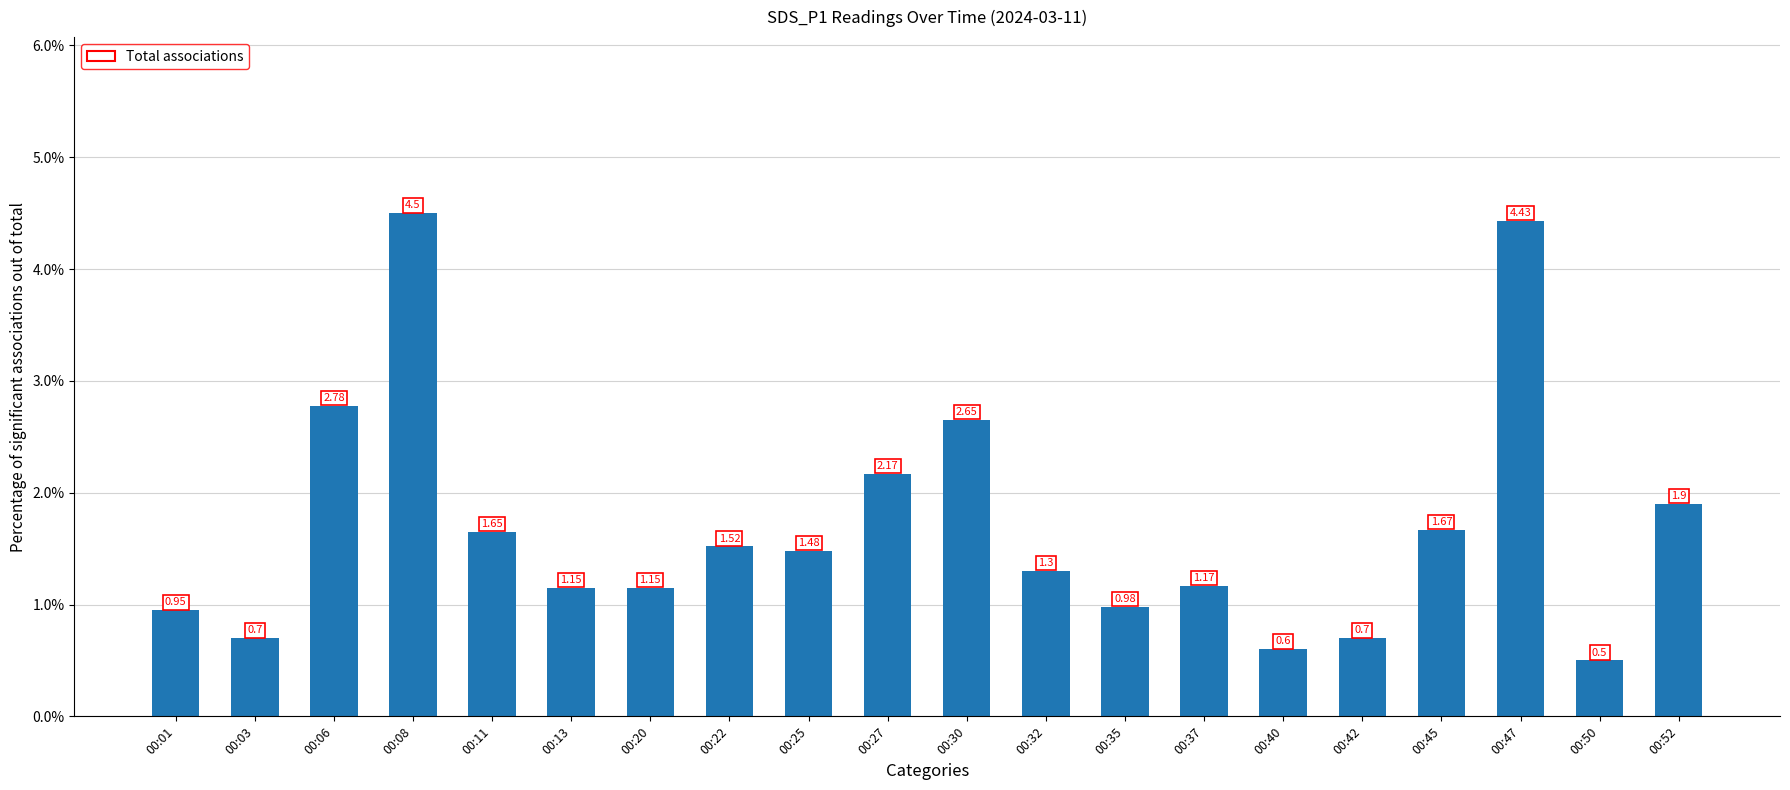

Which has a higher value, 00:20 or 00:45?

00:45